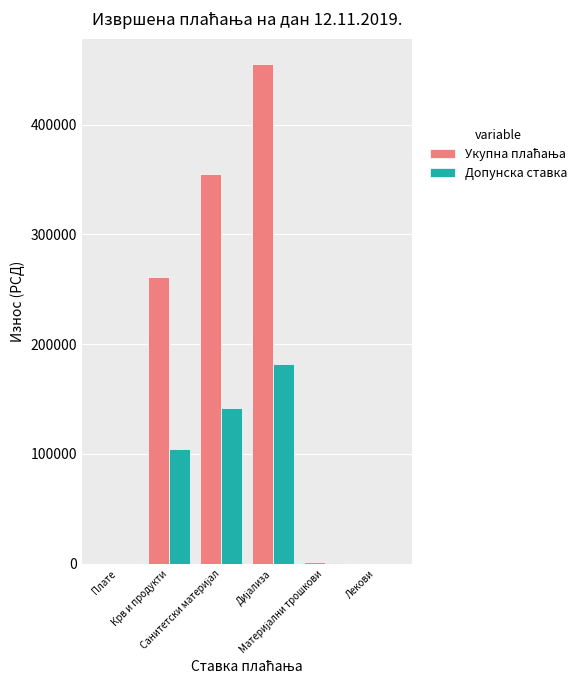

What is the maximum value shown in the chart?

455536.4